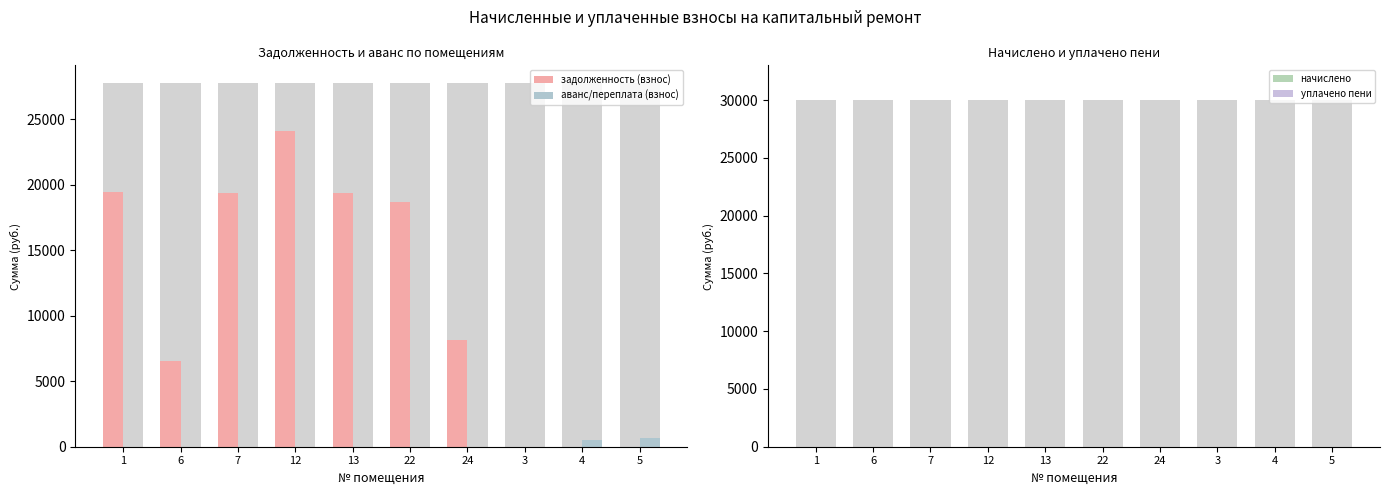

What are all the series names shown in the legend?

задолженность (взнос), аванс/переплата (взнос), начислено, уплачено пени